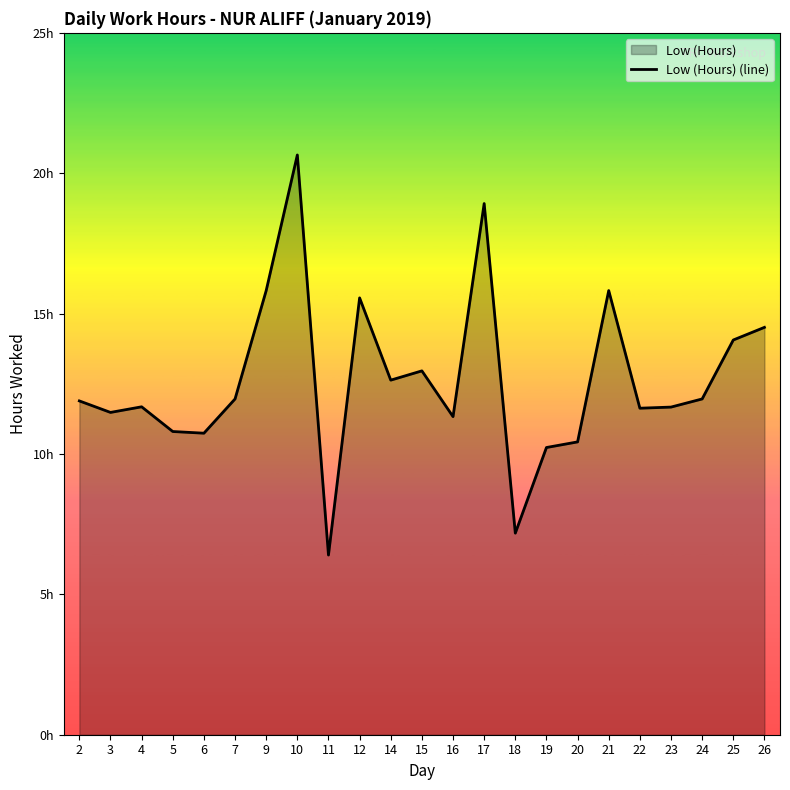

How many data points are less than 11?

6